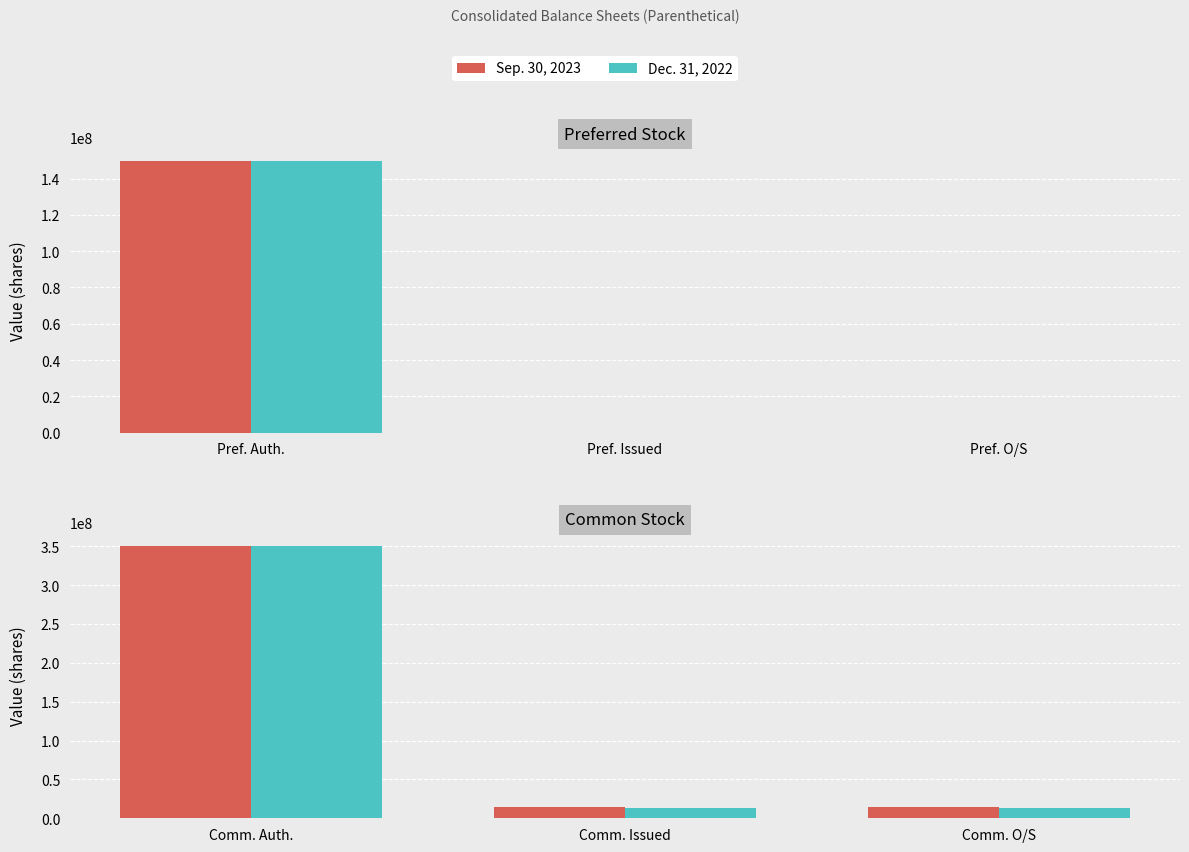

What is the value of the Sep. 30, 2023 bar at the 2nd from the left?

14651883